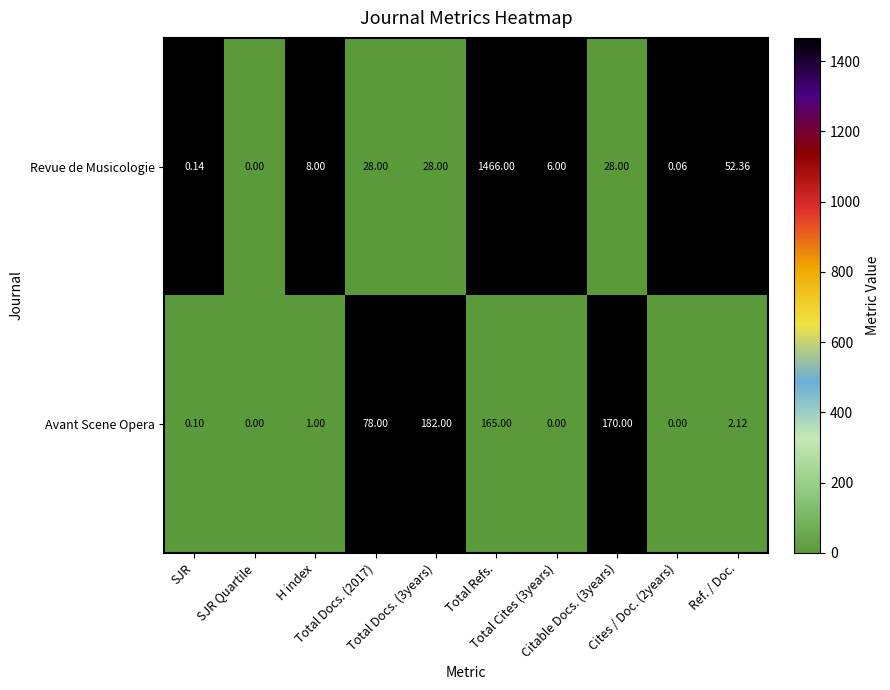

Rank the series by their average value, from highest to lowest.

Revue de Musicologie, Avant Scene Opera